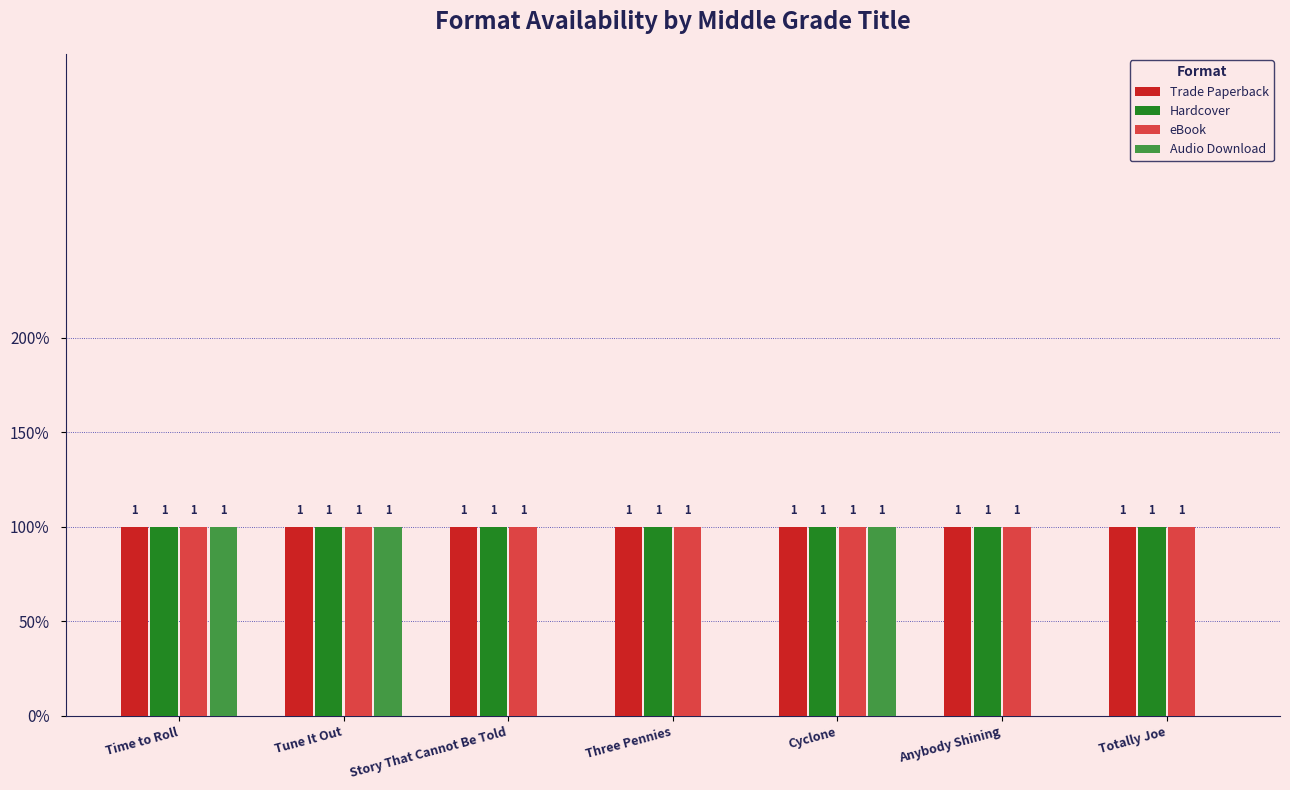

Between Time to Roll and Story That Cannot Be Told, which series saw the biggest shift?

Audio Download